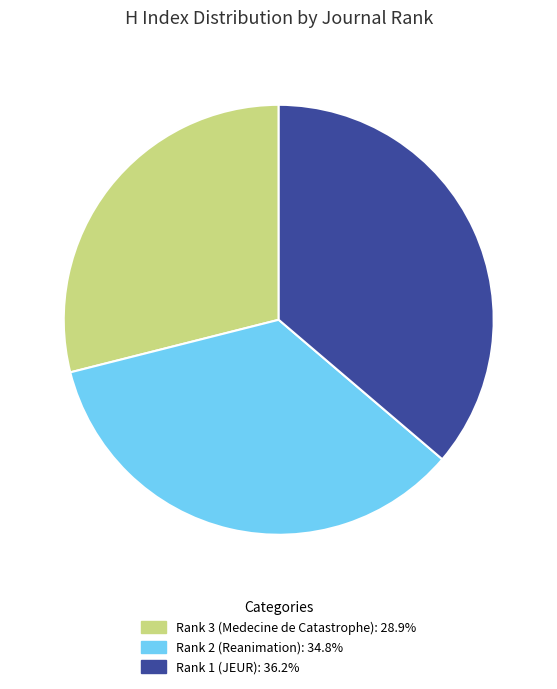

Which slice is the smallest?

Rank 3 (Medecine de Catastrophe)